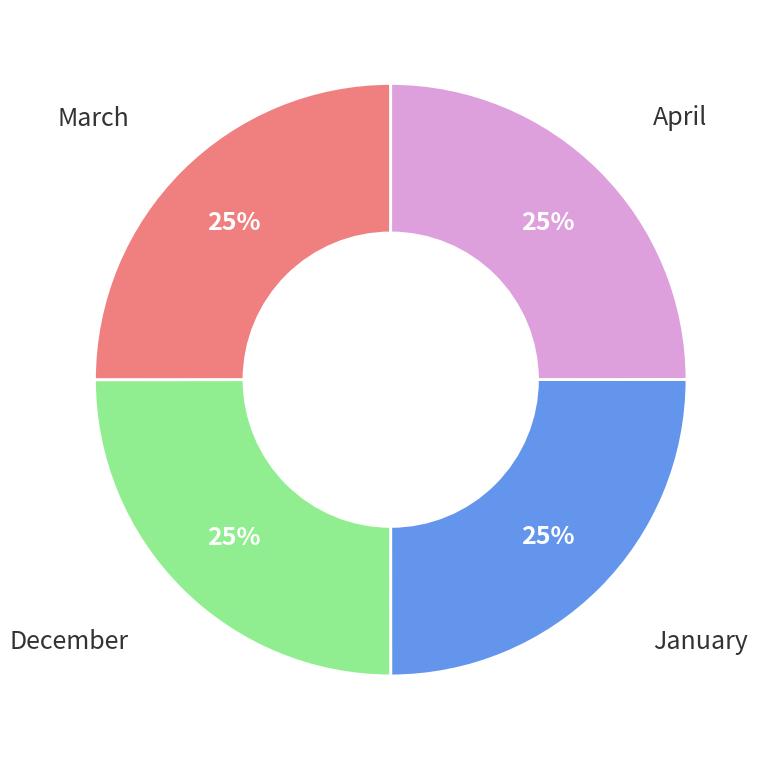

Does April account for over 50% of the chart?

No